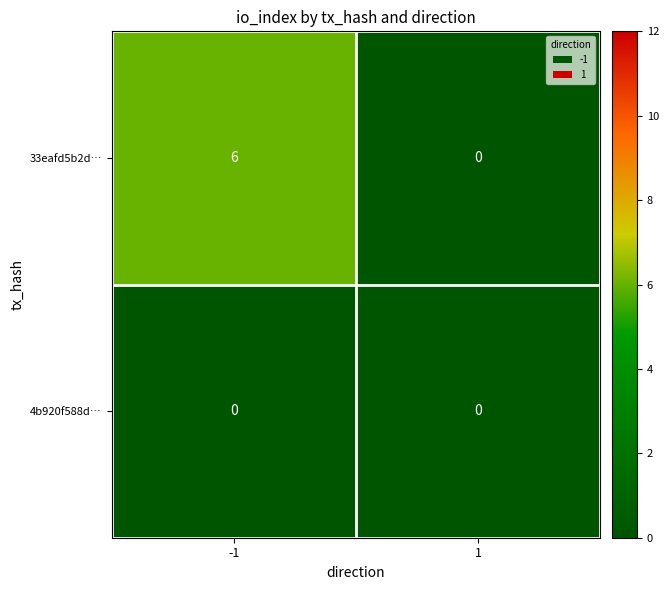

What is the difference between the highest and lowest values at -1?

6